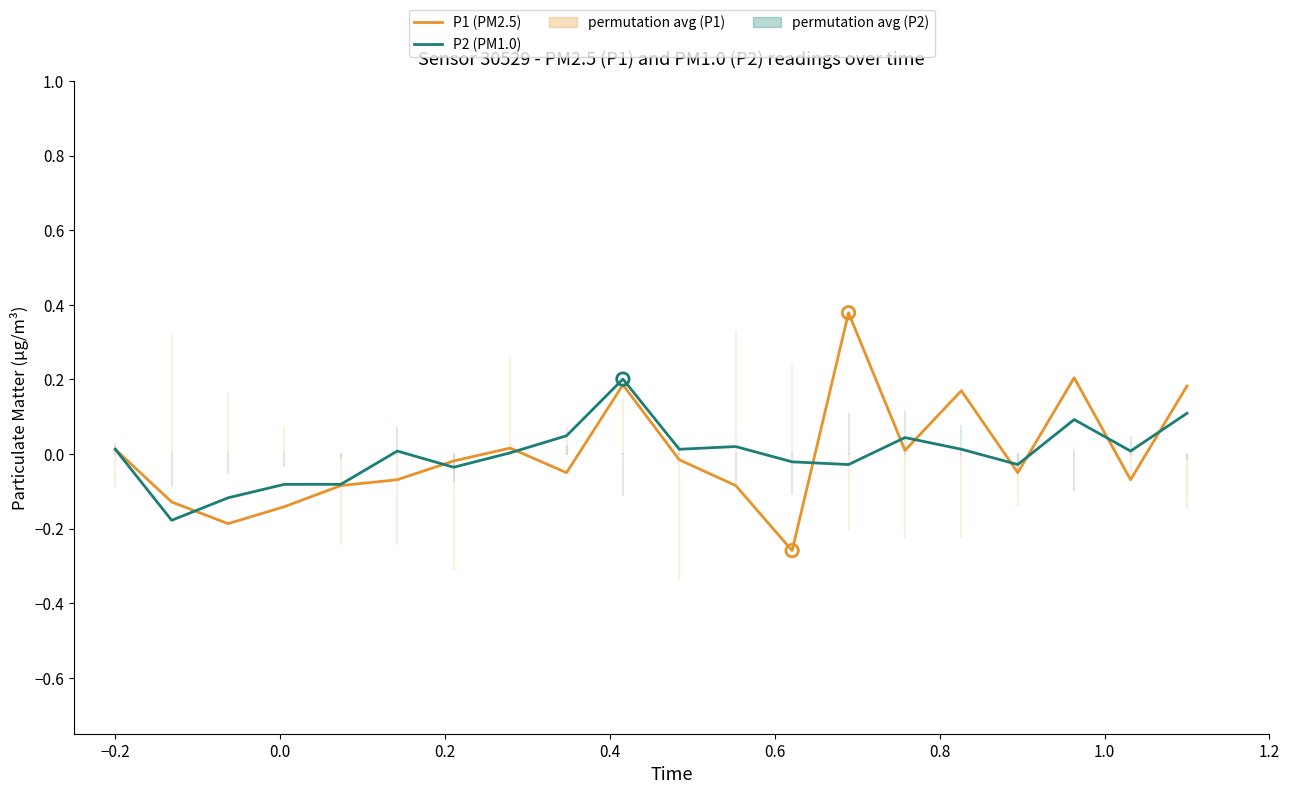

At how many categories does at least one series exceed 0?

13